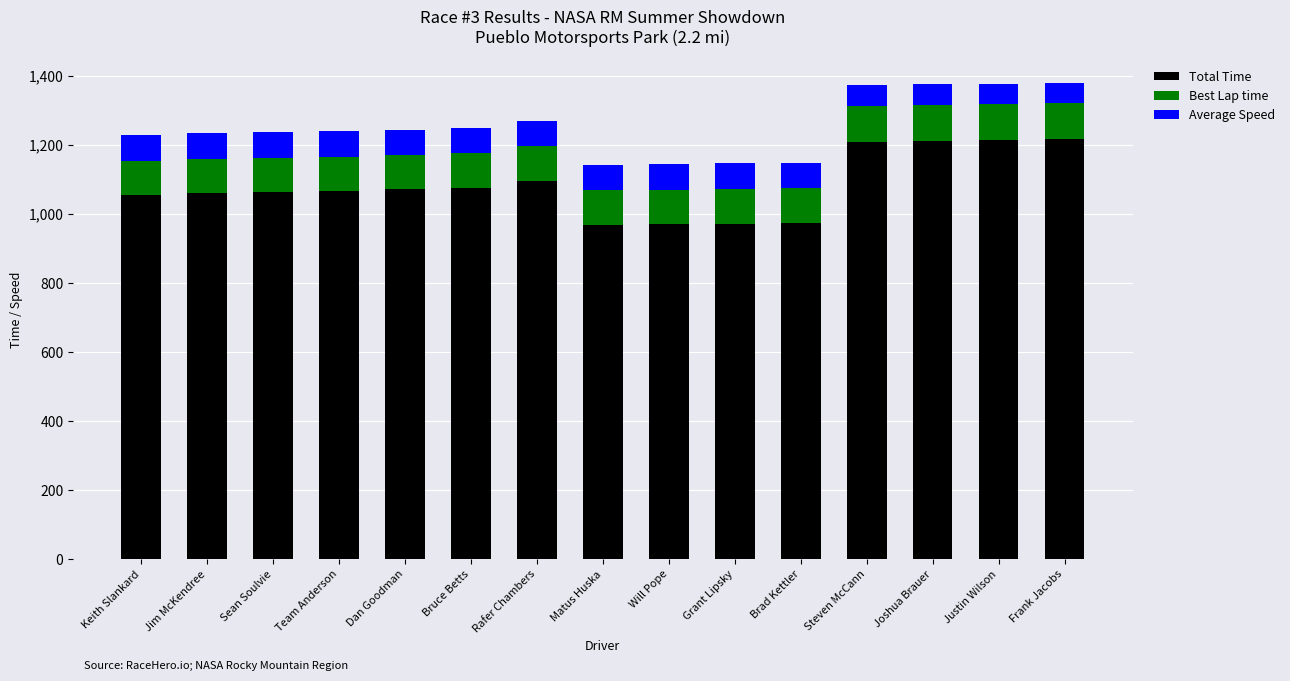

What is the sum of the Total Time values at Joshua Brauer and Sean Soulvie?

2272.6